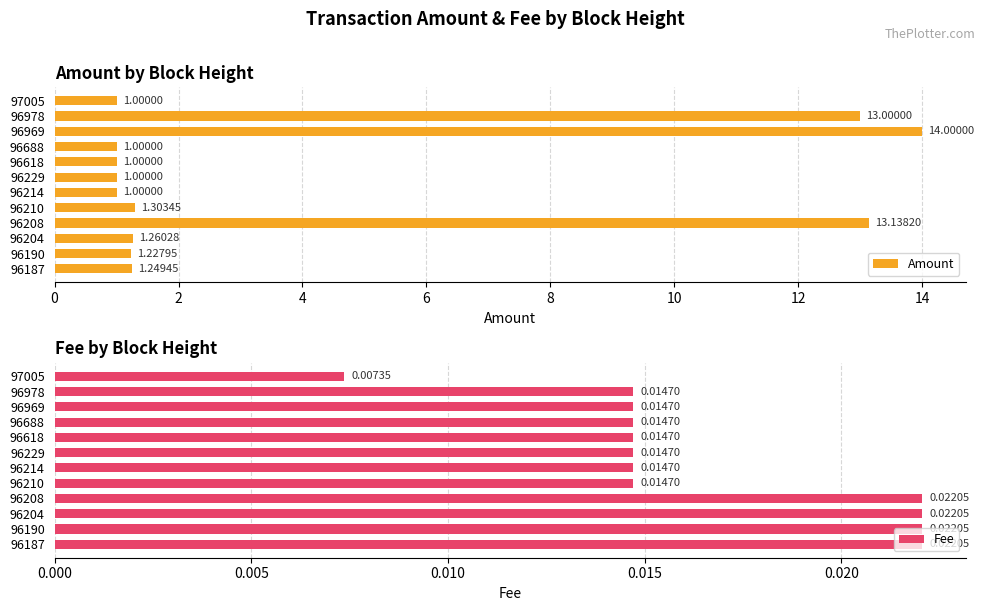

What is the average value of the Amount series?

4.2